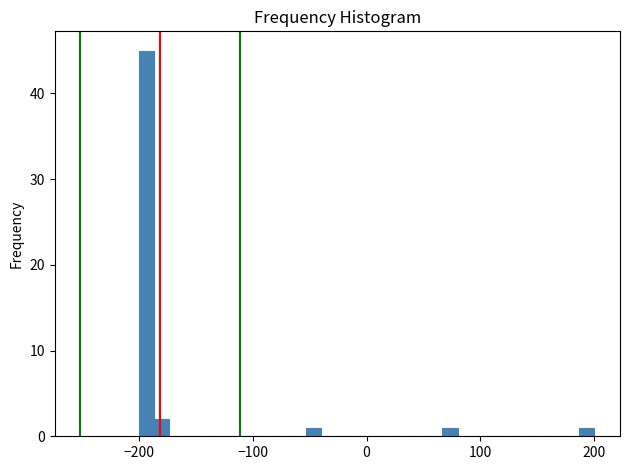

Around what value on the x-axis is the tallest bar? Give the approximate position of its centre, as read against the axis.

-190